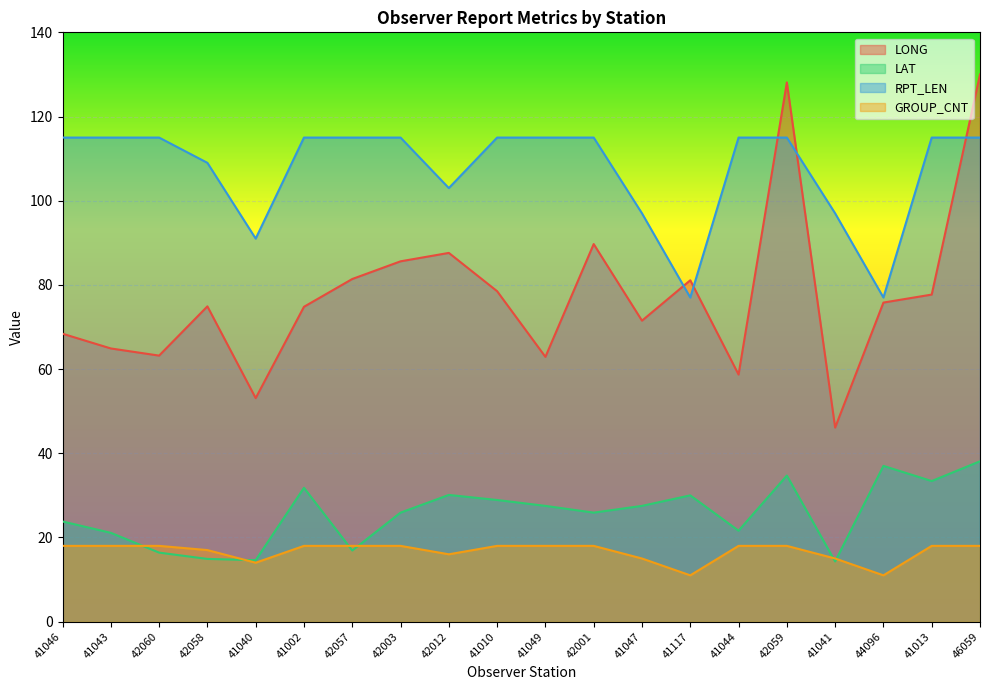

Reading right to left, extract all data points from this chart.

LONG: 46059=130.0	41013=77.7	44096=75.8	41041=46.1	42059=128.1	41044=58.7	41117=81.1	41047=71.5	42001=89.7	41049=62.9	41010=78.5	42012=87.6	42003=85.6	42057=81.4	41002=74.8	41040=53.1	42058=74.9	42060=63.2	41043=64.9	41046=68.4
LAT: 46059=38.1	41013=33.4	44096=37.0	41041=14.3	42059=34.7	41044=21.6	41117=30.0	41047=27.5	42001=25.9	41049=27.5	41010=28.9	42012=30.1	42003=25.9	42057=16.9	41002=31.8	41040=14.6	42058=14.9	42060=16.4	41043=21.1	41046=23.8
RPT_LEN: 46059=115.0	41013=115.0	44096=77.0	41041=97.0	42059=115.0	41044=115.0	41117=77.0	41047=97.0	42001=115.0	41049=115.0	41010=115.0	42012=103.0	42003=115.0	42057=115.0	41002=115.0	41040=91.0	42058=109.0	42060=115.0	41043=115.0	41046=115.0
GROUP_CNT: 46059=18.0	41013=18.0	44096=11.0	41041=15.0	42059=18.0	41044=18.0	41117=11.0	41047=15.0	42001=18.0	41049=18.0	41010=18.0	42012=16.0	42003=18.0	42057=18.0	41002=18.0	41040=14.0	42058=17.0	42060=18.0	41043=18.0	41046=18.0